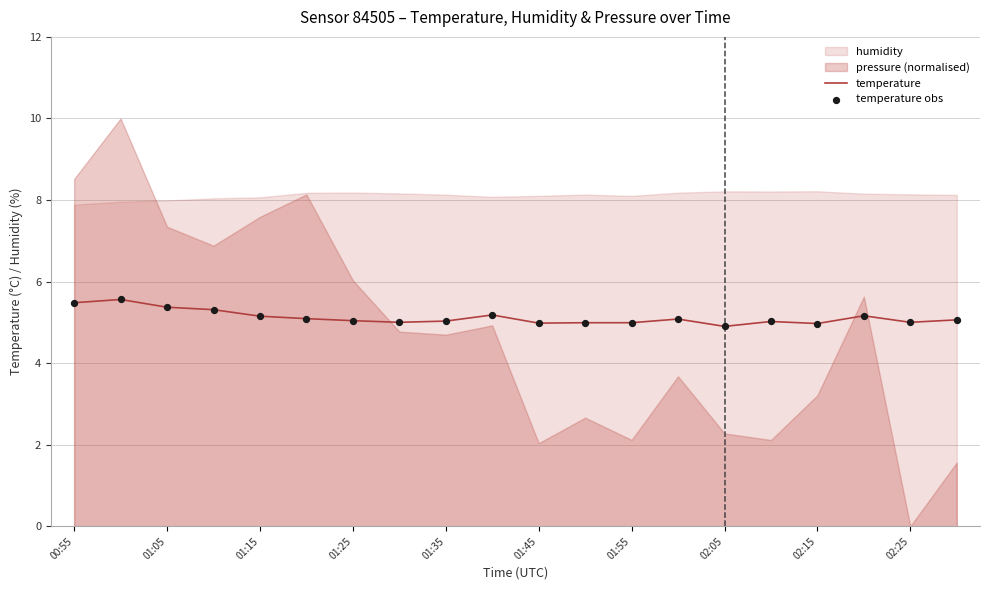

The temperature series shows 4.9 at 02:05. True or false?

True